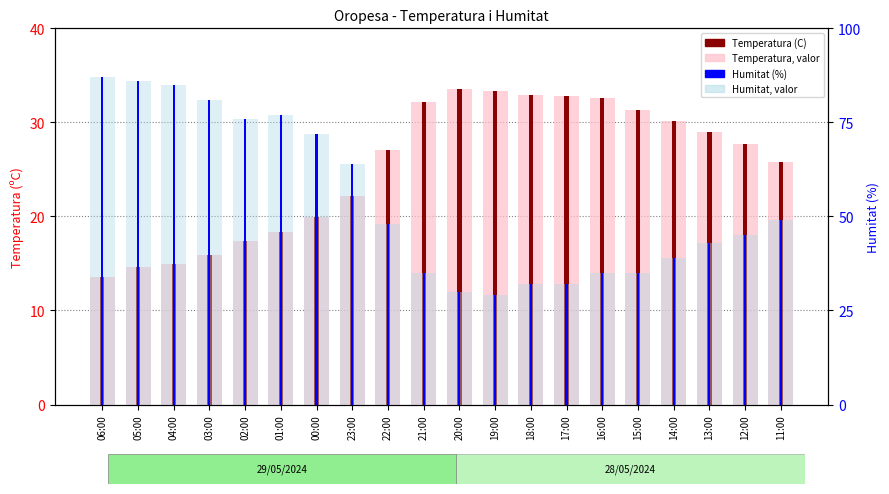

Reading left to right, list all the values displayed in this chart.

Temperatura (C): 13.6	14.6	14.9	15.9	17.4	18.3	19.9	22.2	27.1	32.2	33.6	33.3	32.9	32.8	32.6	31.3	30.2	29.0	27.7	25.8
Humitat (%): 87.0	86.0	85.0	81.0	76.0	77.0	72.0	64.0	48.0	35.0	30.0	29.0	32.0	32.0	35.0	35.0	39.0	43.0	45.0	49.0